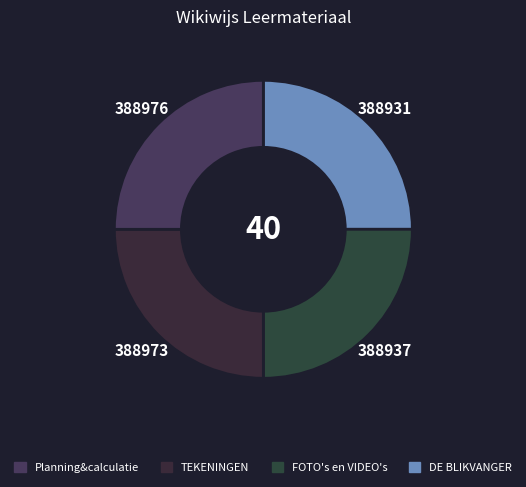

Count the number of slices in the pie.

4